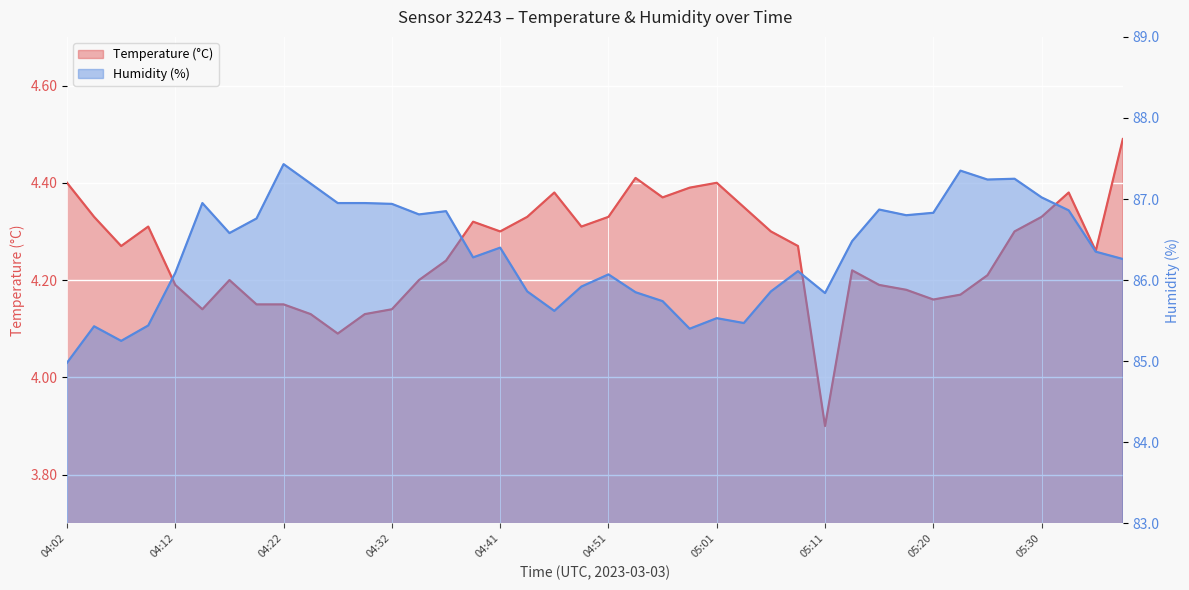

What is the label of the 7th point from the right?

05:23